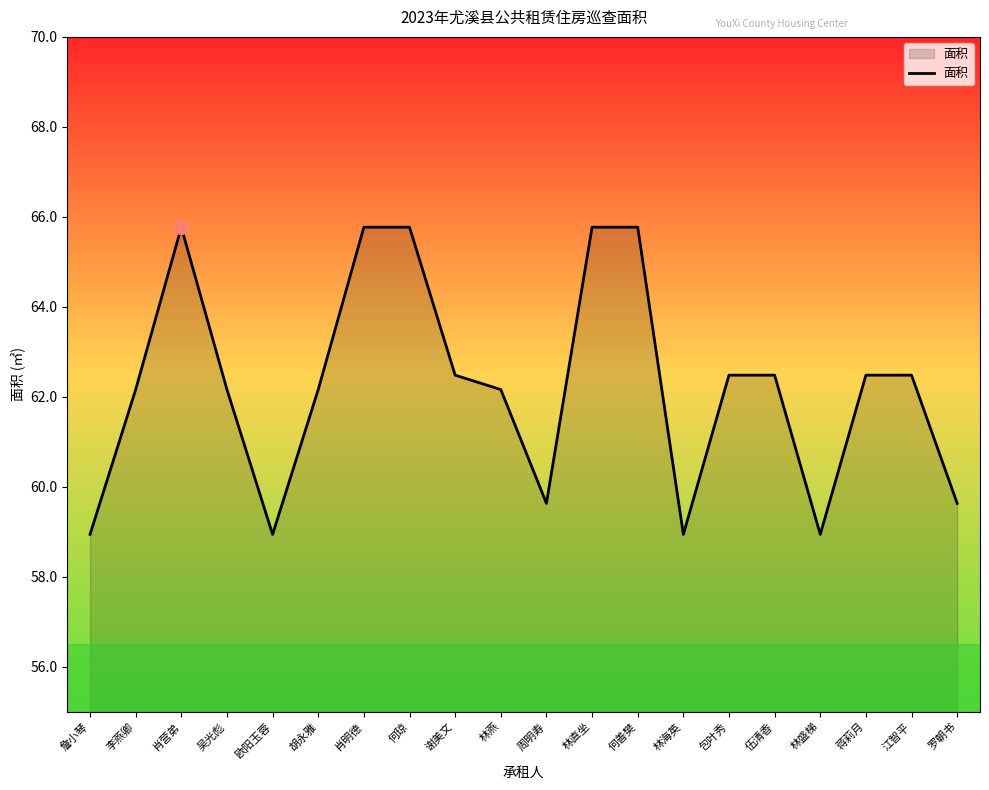

Reading left to right, extract all data points from this chart.

58.9	62.2	65.8	62.2	58.9	62.2	65.8	65.8	62.5	62.2	59.6	65.8	65.8	58.9	62.5	62.5	58.9	62.5	62.5	59.6